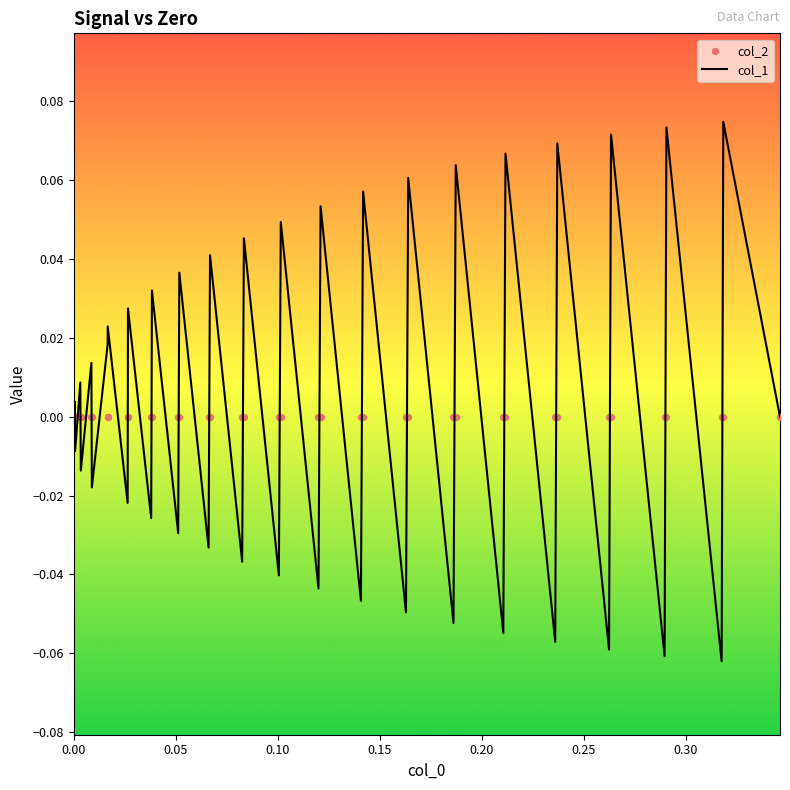

What are all the series names shown in the legend?

col_1, col_2